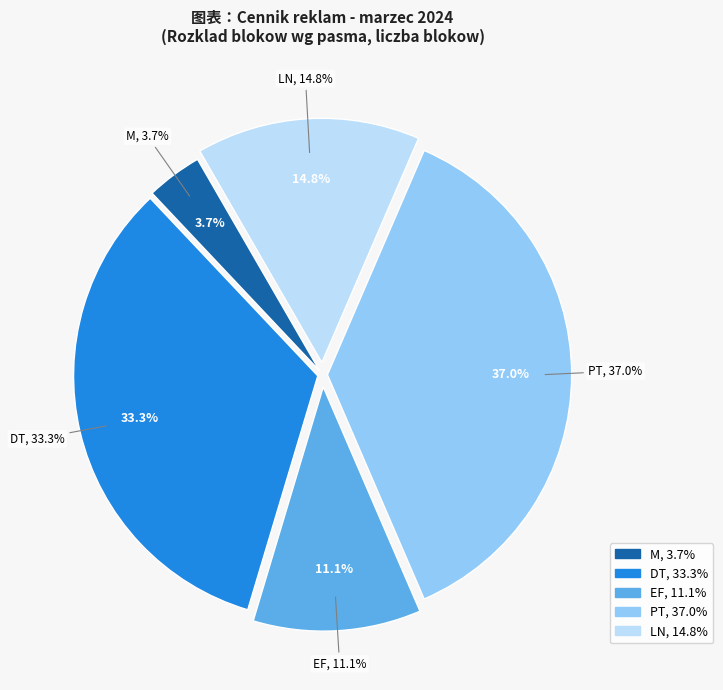

Which category has the smallest portion of the pie?

M